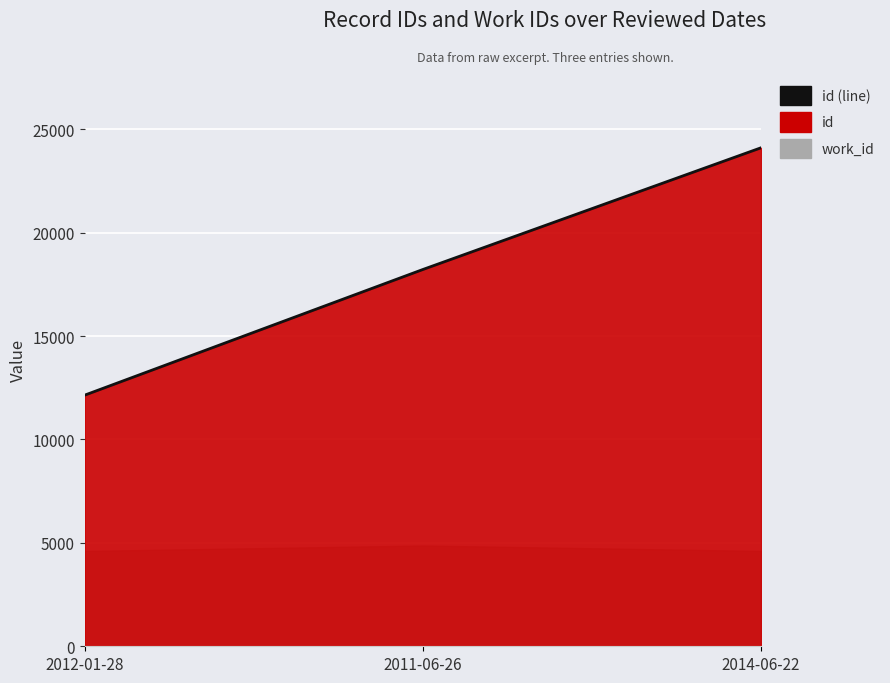

What is the label of the 2nd point from the right?

2011-06-26